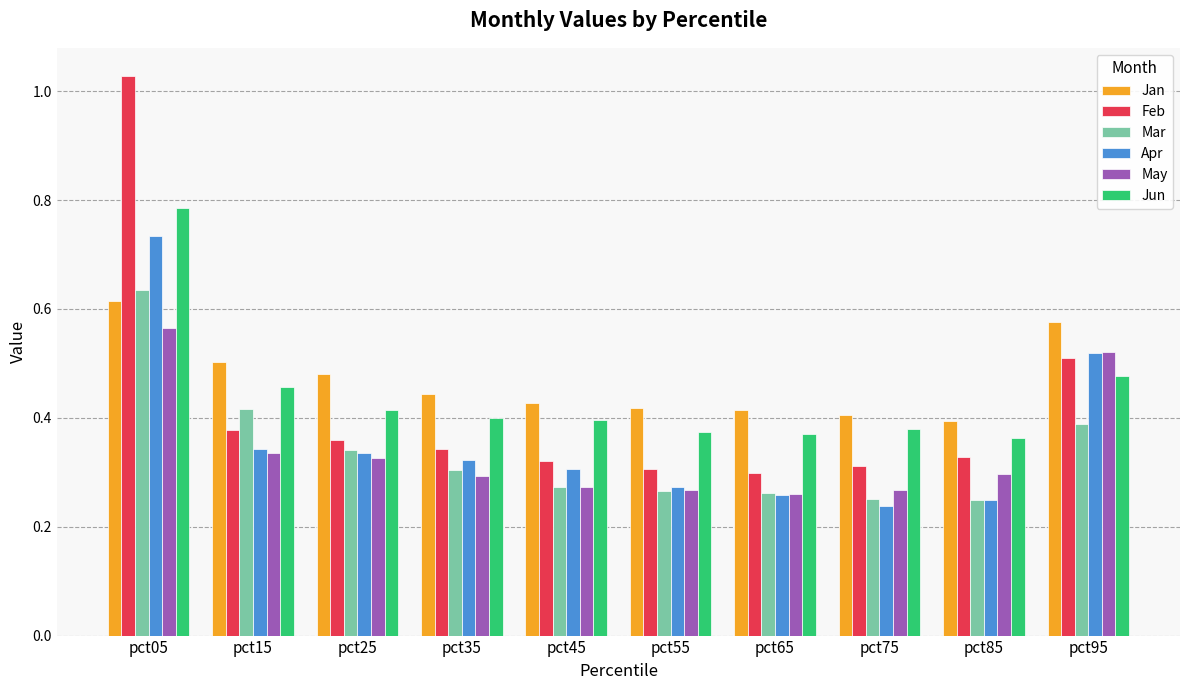

Count the May values in the range 0 to 1.

10